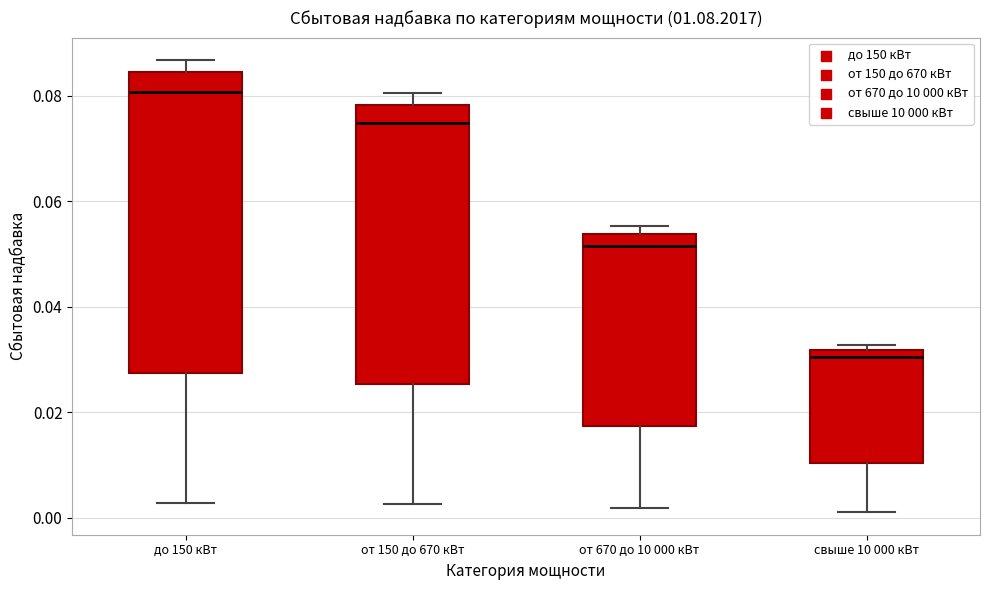

Which box has the lowest median line?

свыше 10 000 кВт